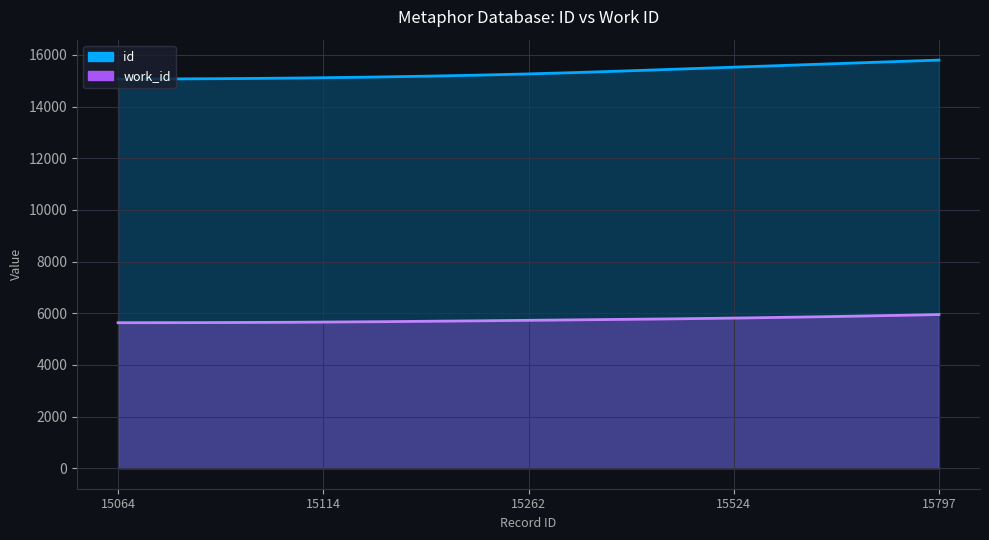

How many values in the id series exceed 15262?

2